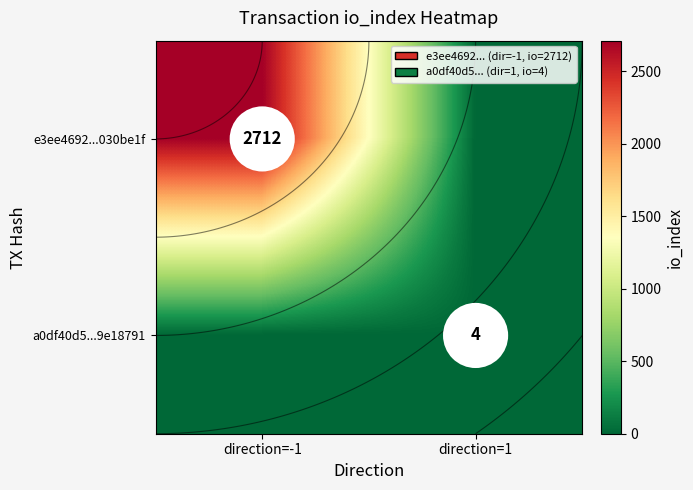

Between direction=-1 and direction=1, which series saw the biggest shift?

e3ee4692...030be1f